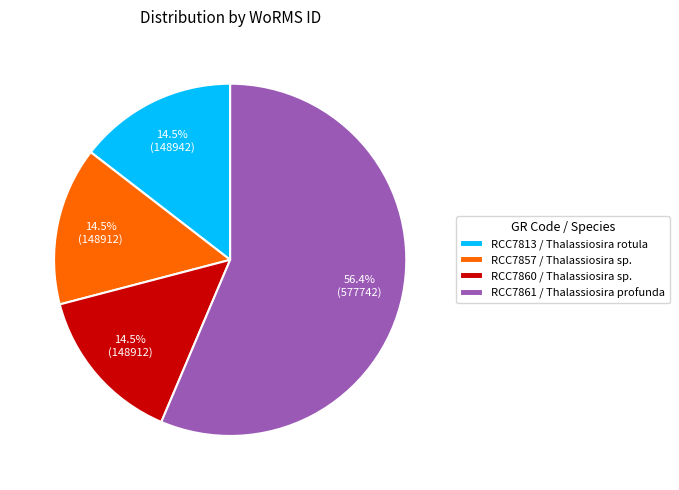

How many slices are in this pie chart?

4